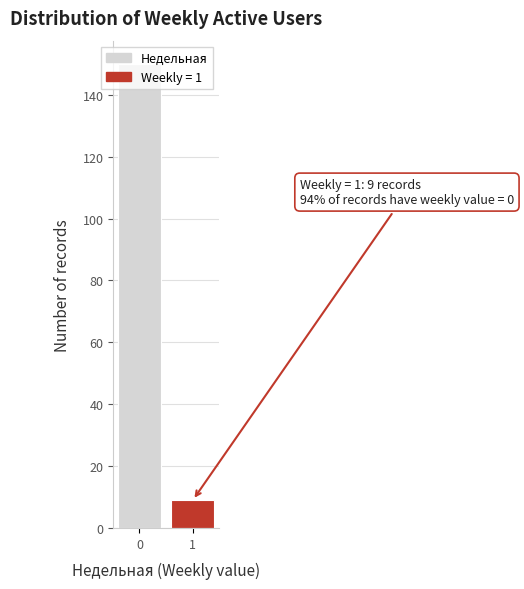

The value at 0 is 91. True or false?

False